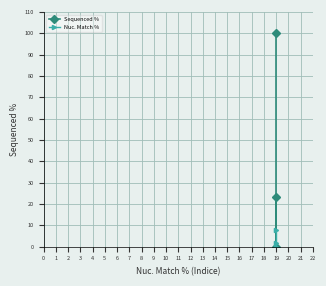

Reading right to left, what are all the values shown in this chart?

Sequenced %: 23.2	0.0	100.0
Nuc. Match %: 1.9	0.0	8.0